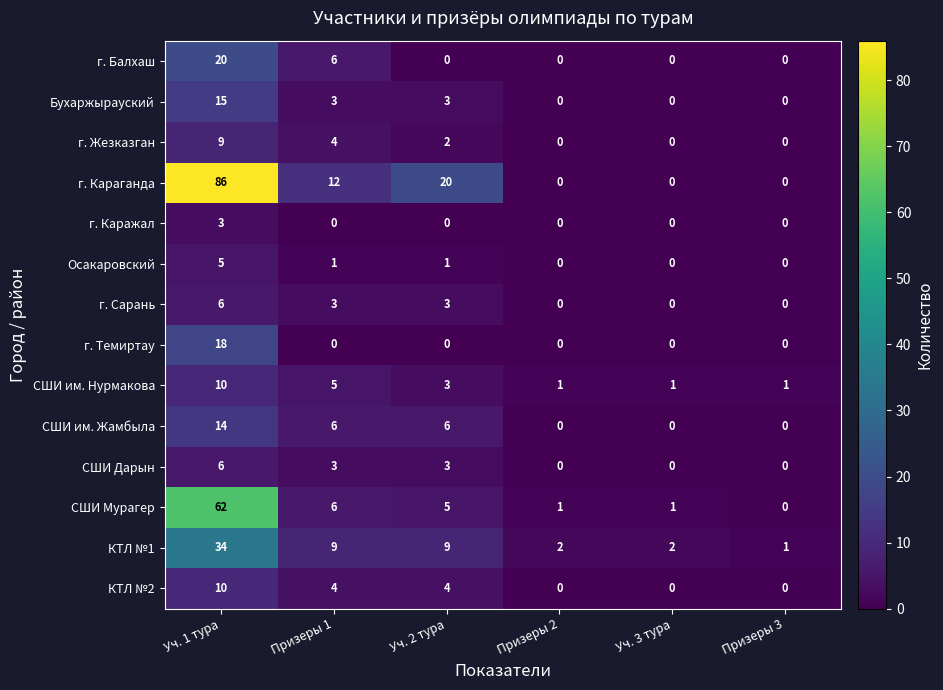

What is the sum of the КТЛ №2 values at Уч. 3 тура and Уч. 1 тура?

10